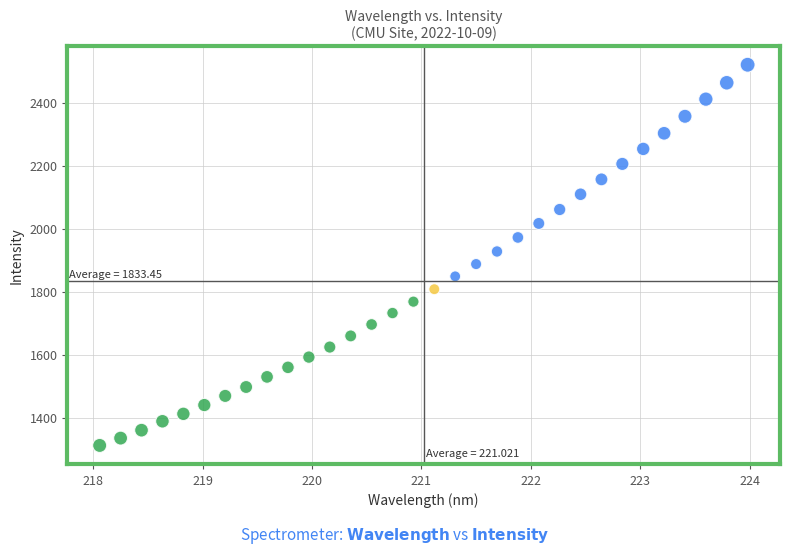

What is the range of Y values (max minus min)?

1209.0